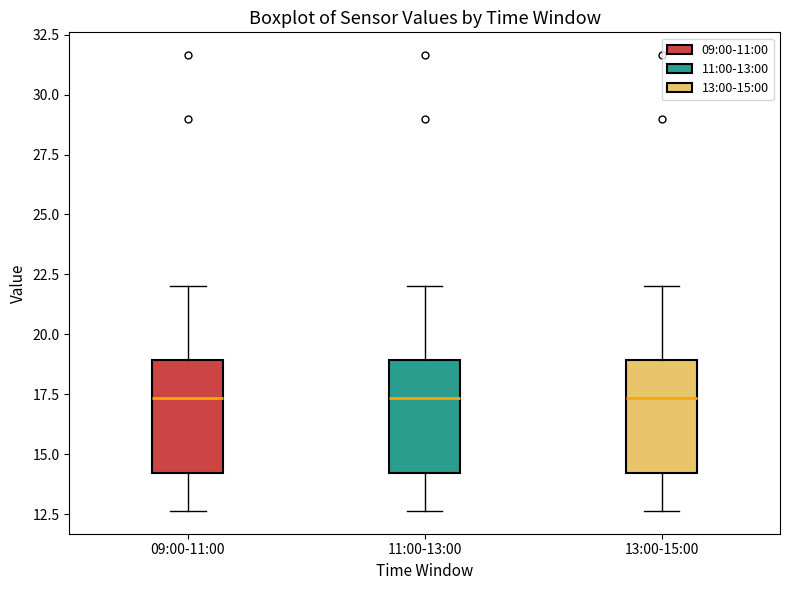

Where is the upper edge of the box for 13:00-15:00 on the y-axis? The values are not printed on the chart, so give them approximately, as read against the axis.

19.0